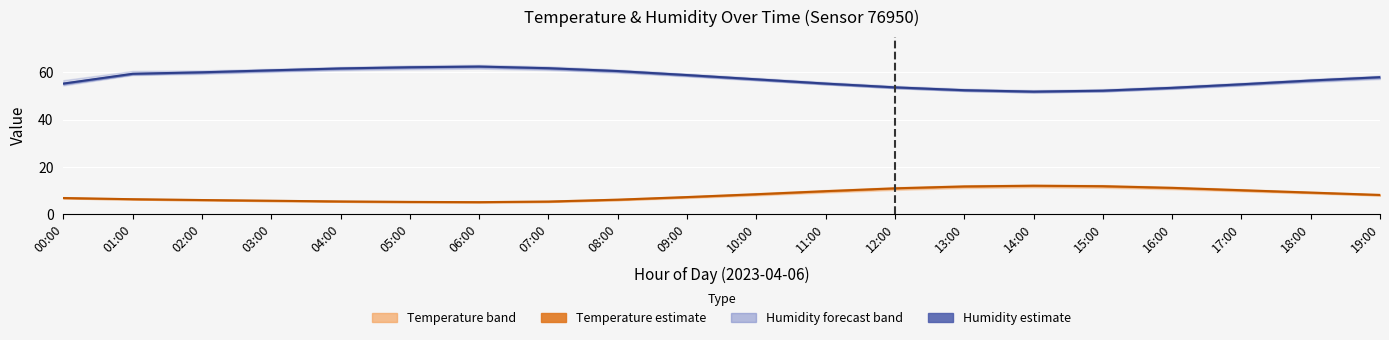

Reading left to right, what are all the values shown in this chart?

Temperature (mid): 00:00=6.8	01:00=6.3	02:00=6.0	03:00=5.7	04:00=5.3	05:00=5.2	06:00=5.0	07:00=5.3	08:00=6.1	09:00=7.2	10:00=8.4	11:00=9.7	12:00=10.9	13:00=11.7	14:00=12.0	15:00=11.8	16:00=11.1	17:00=10.1	18:00=9.1	19:00=8.1
Humidity (mid): 00:00=55.2	01:00=59.3	02:00=60.0	03:00=60.8	04:00=61.6	05:00=62.1	06:00=62.4	07:00=61.7	08:00=60.5	09:00=58.8	10:00=57.0	11:00=55.2	12:00=53.6	13:00=52.4	14:00=51.8	15:00=52.2	16:00=53.4	17:00=54.9	18:00=56.5	19:00=57.9